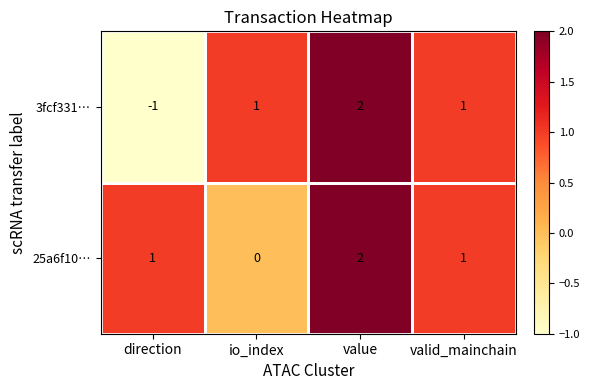

At which category does the chart reach its peak across all series?

value